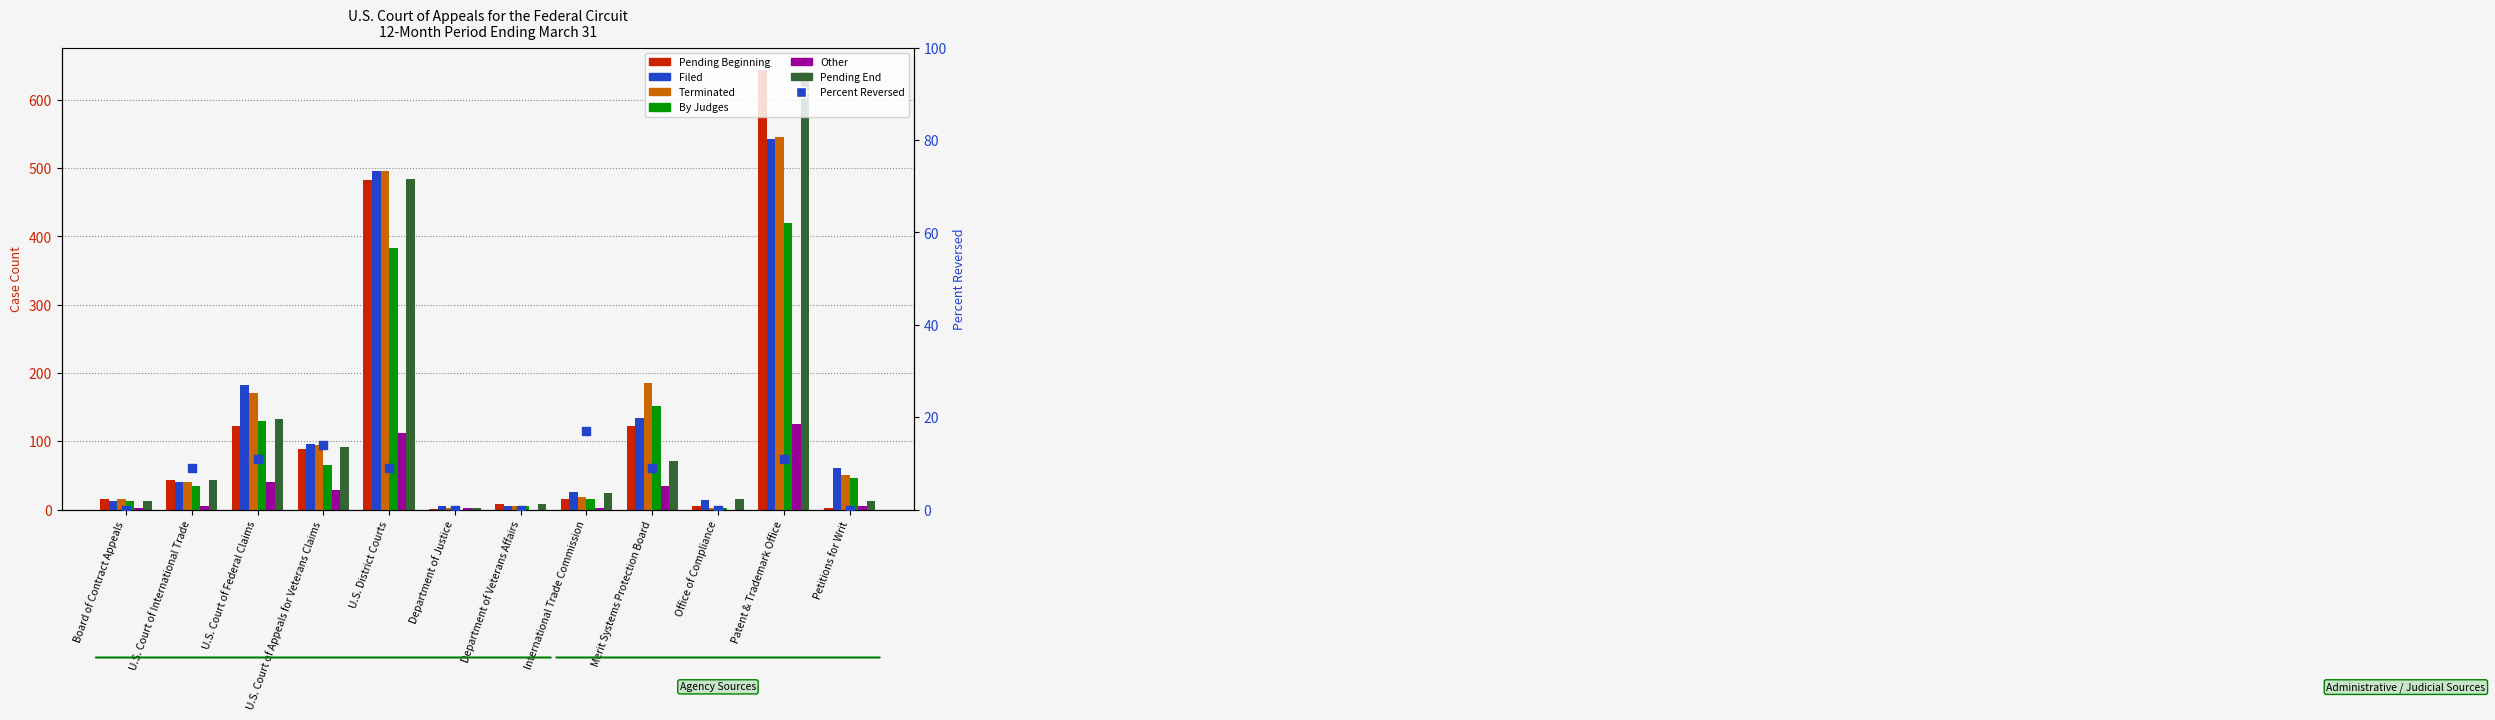

What is the total value across all series at Department of Justice?

15